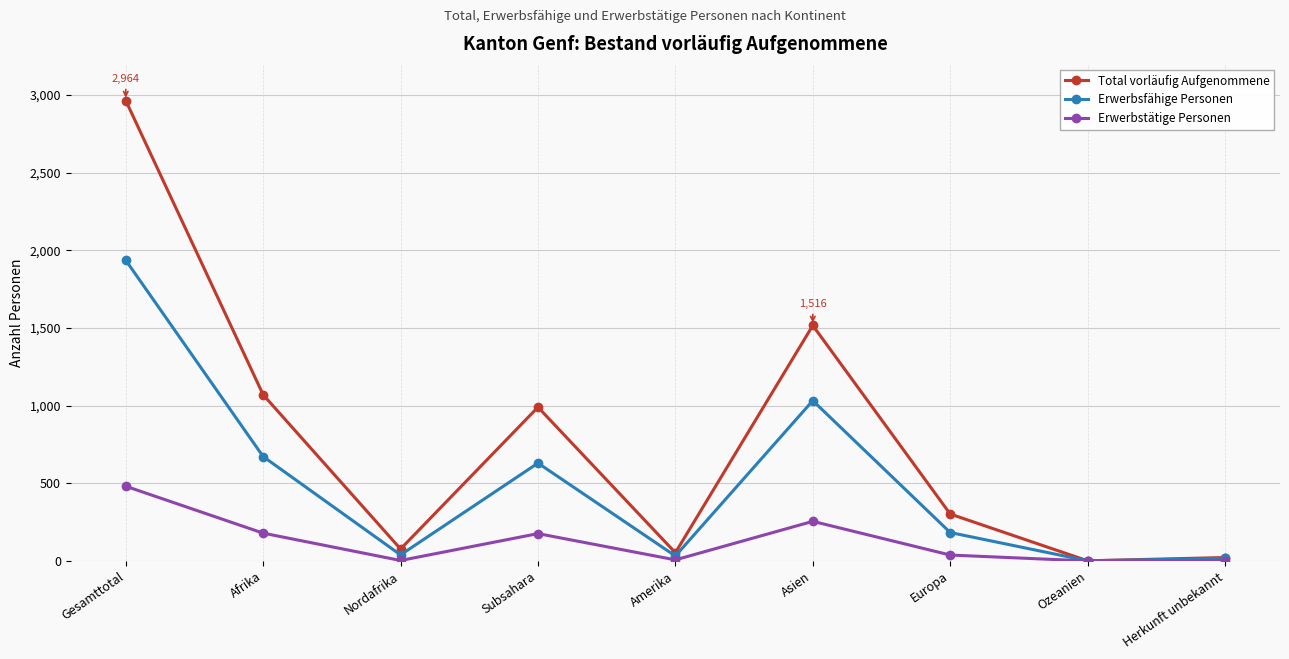

What is the spread (max minus min) of values at Subsahara?

814